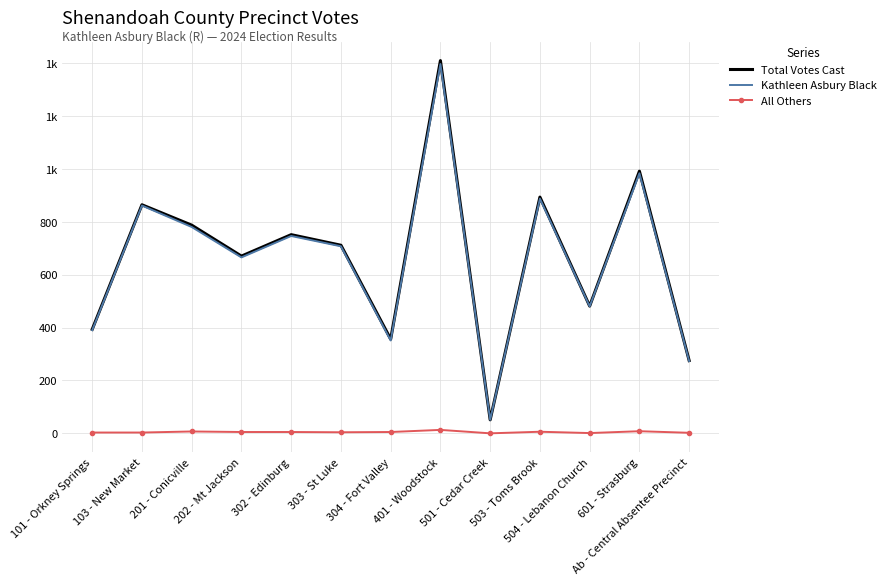

At 201 - Conicville, list the series in order from smallest to largest.

All Others, Kathleen Asbury Black, Total Votes Cast